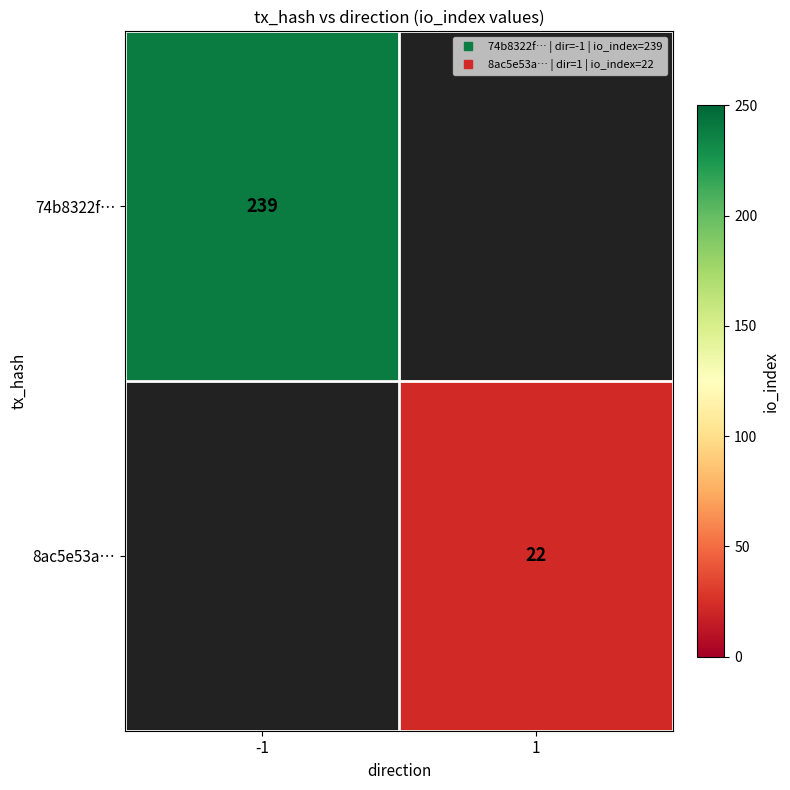

At how many categories does at least one series exceed 192?

1